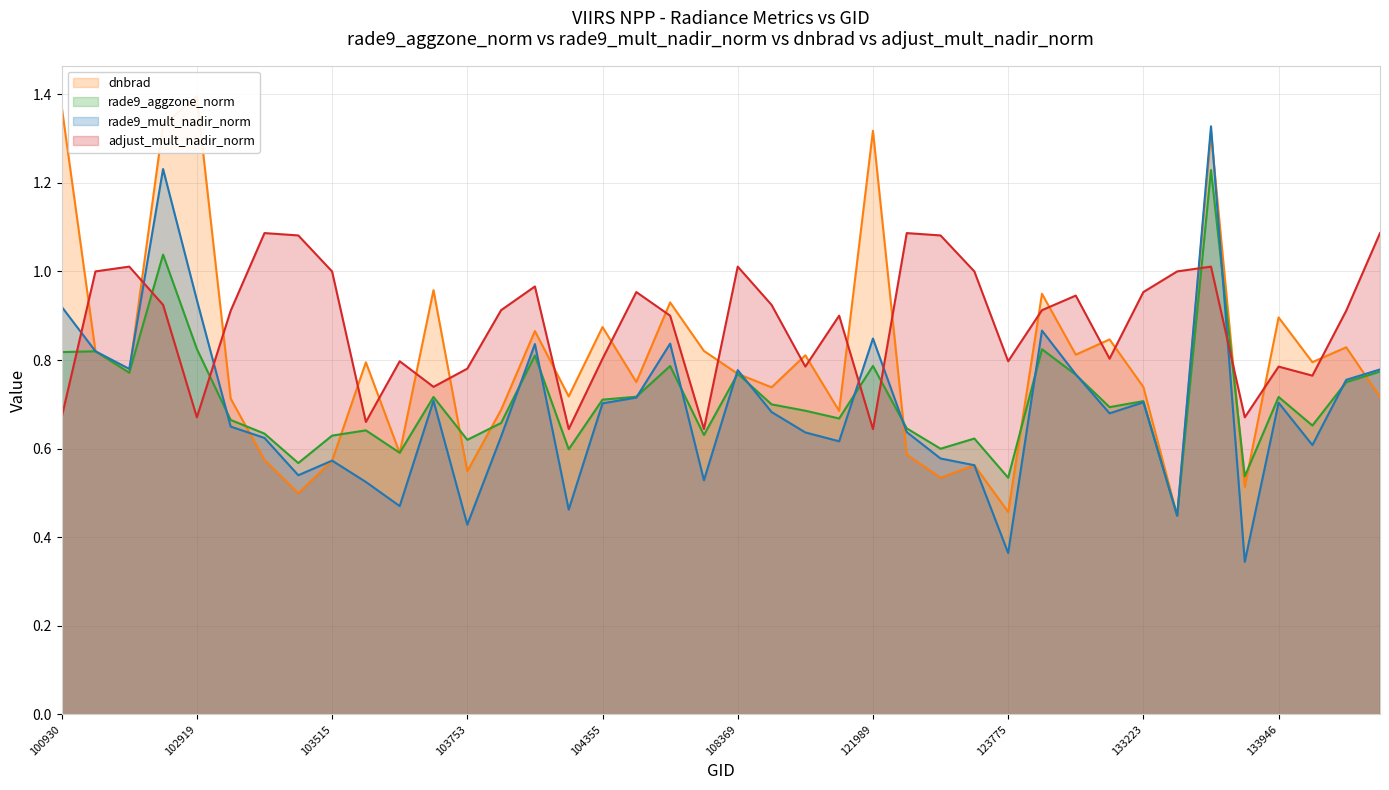

List the series in order of their peak value, lowest first.

adjust_mult_nadir_norm (line), rade9_aggzone_norm (line), rade9_mult_nadir_norm (line), dnbrad (line)